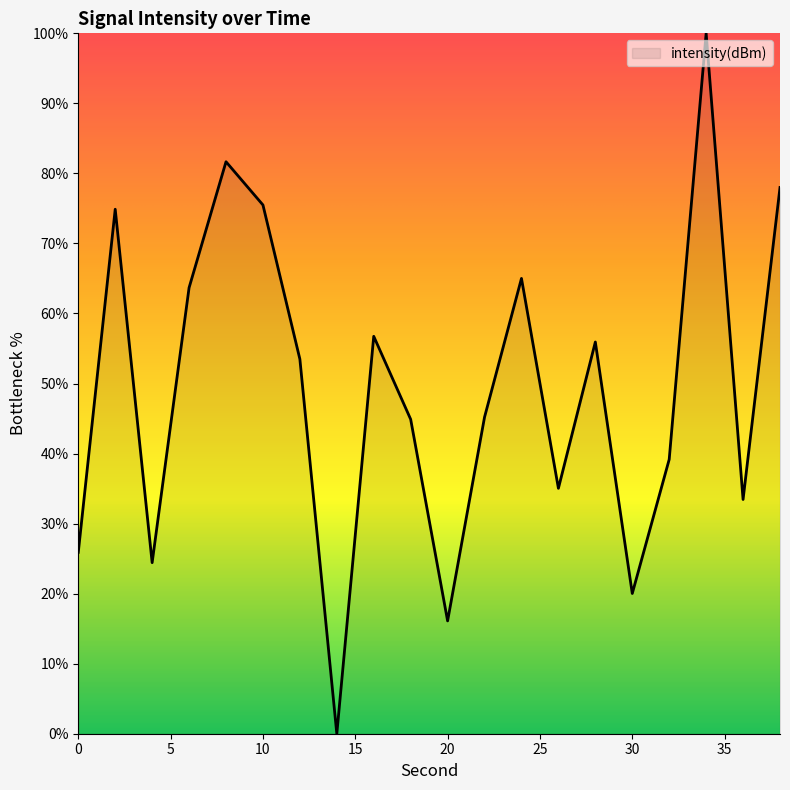

What is the maximum value shown in the chart?

100.0